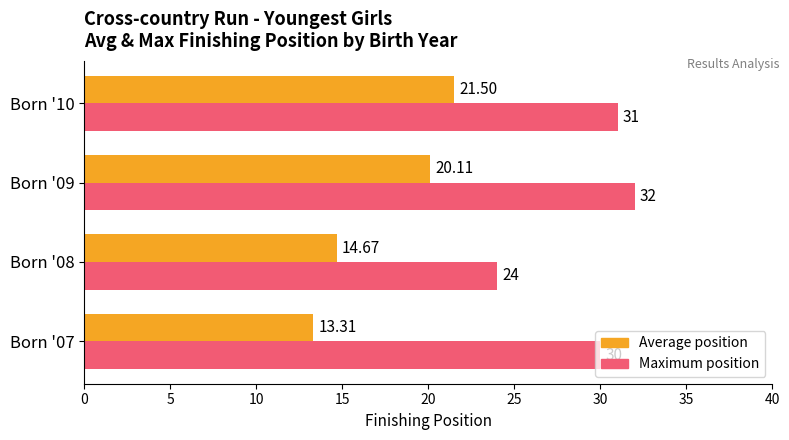

At how many categories does at least one series exceed 13?

4